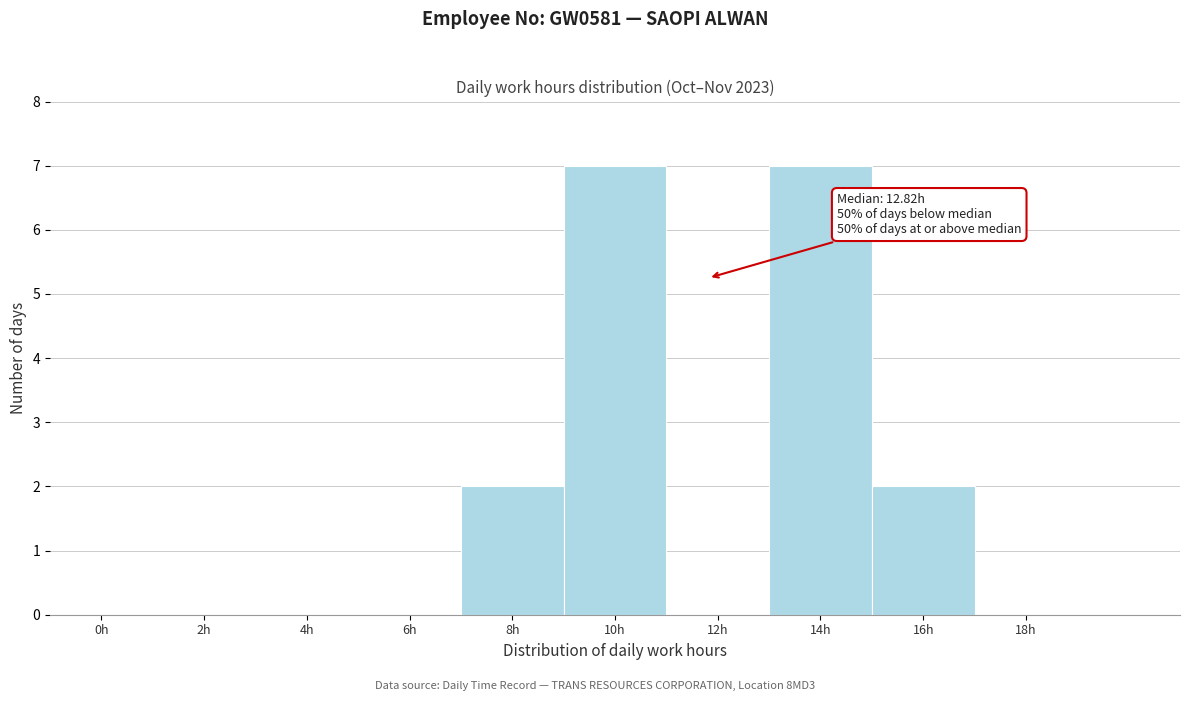

Reading left to right, extract all data points from this chart.

0h=0	2h=0	4h=0	6h=0	8h=2	10h=7	12h=0	14h=7	16h=2	18h=0